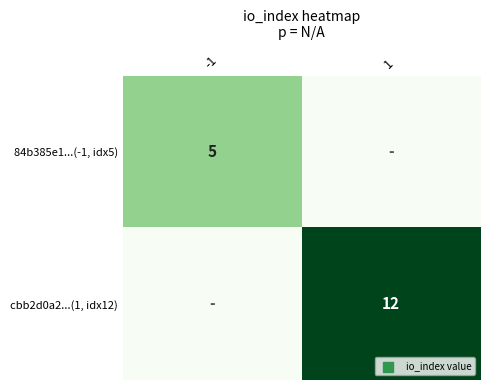

True or false: 84b385e1...(-1, idx5) has a value of 7 at -1.

False